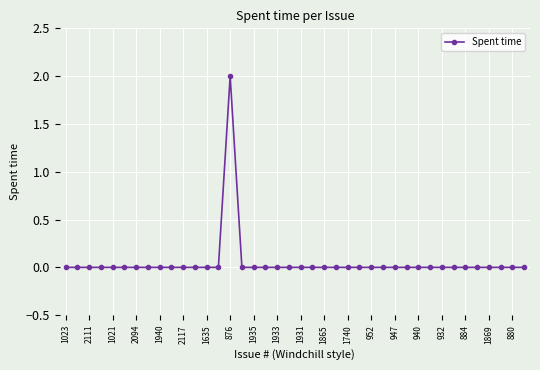

What is the difference between the maximum and second lowest values?

2